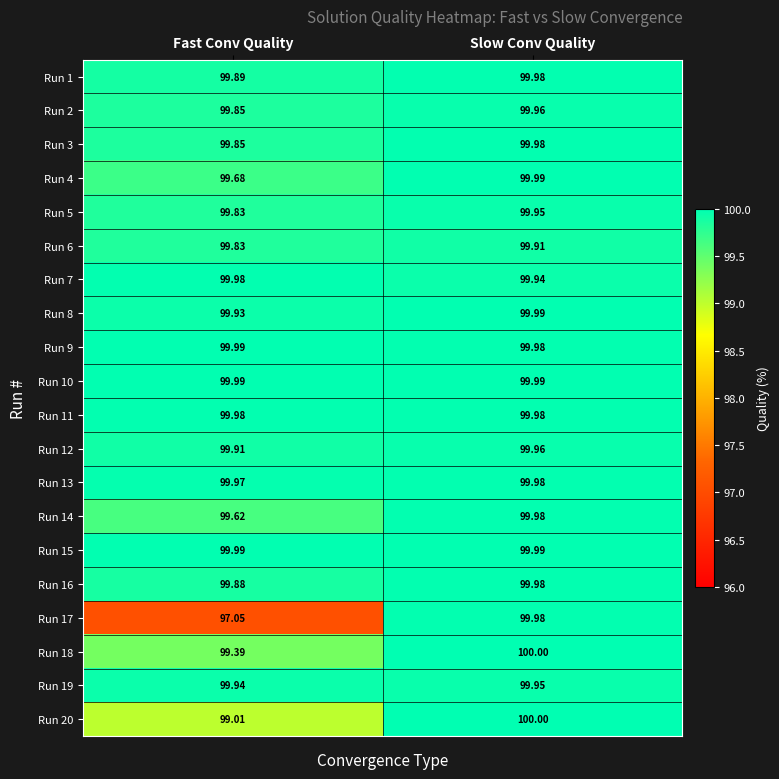

At which label is Run 1 closest to 99?

Fast Conv Quality